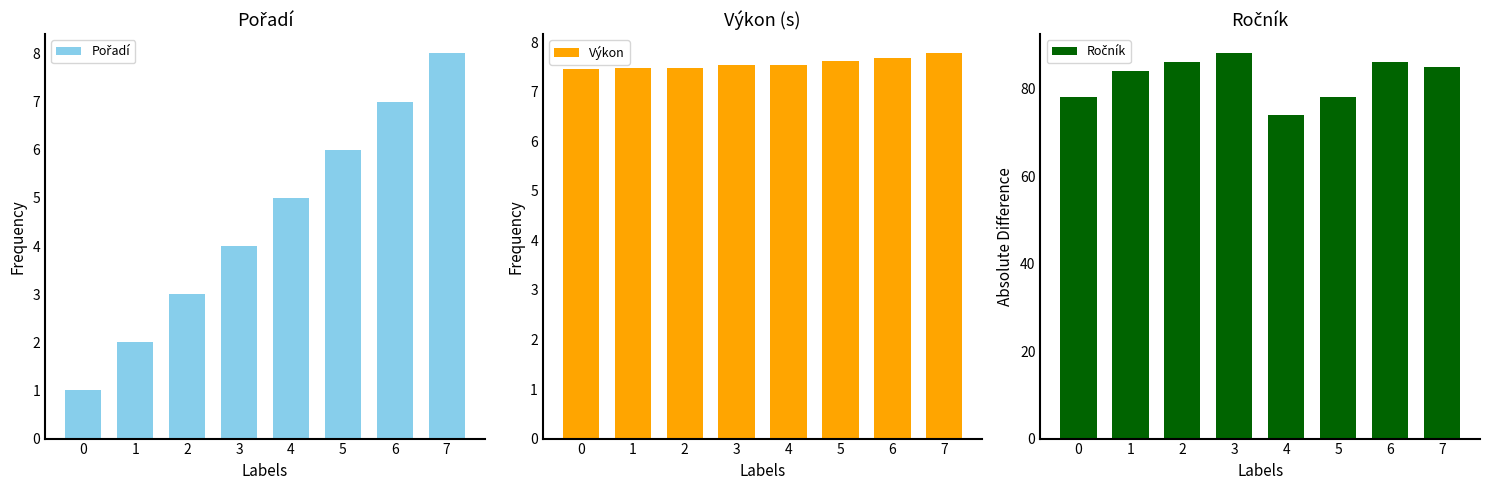

What is the average value of the Pořadí series?

4.5